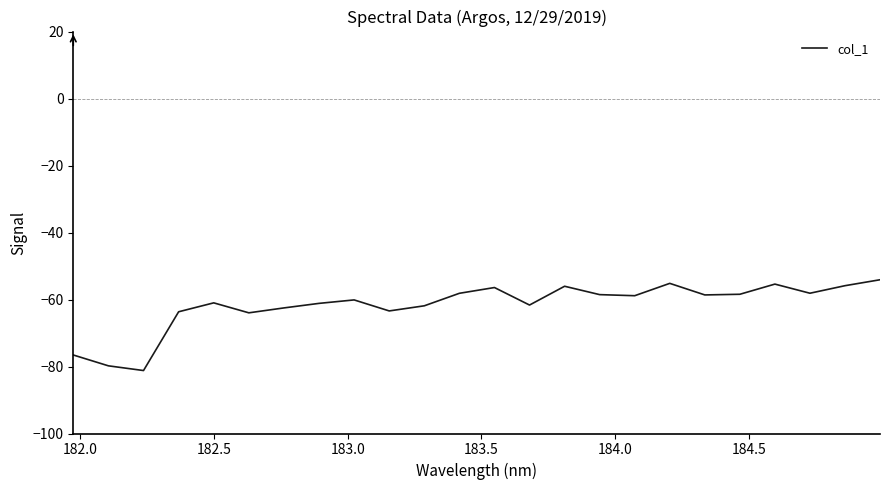

What is the difference between the maximum and minimum values?

27.1